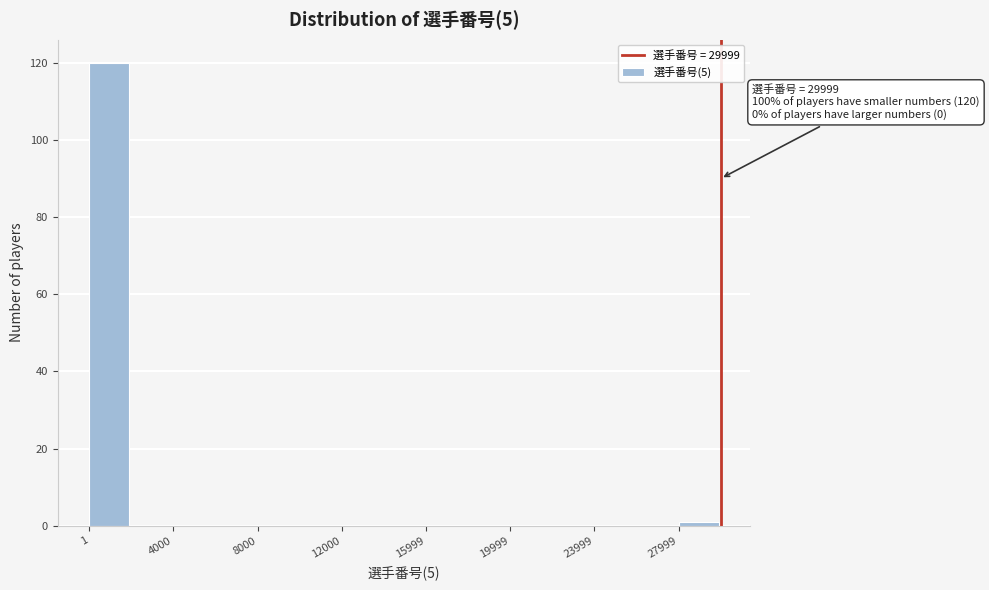

Read against the x-axis, roughly where is the centre of the tallest bar?

1000